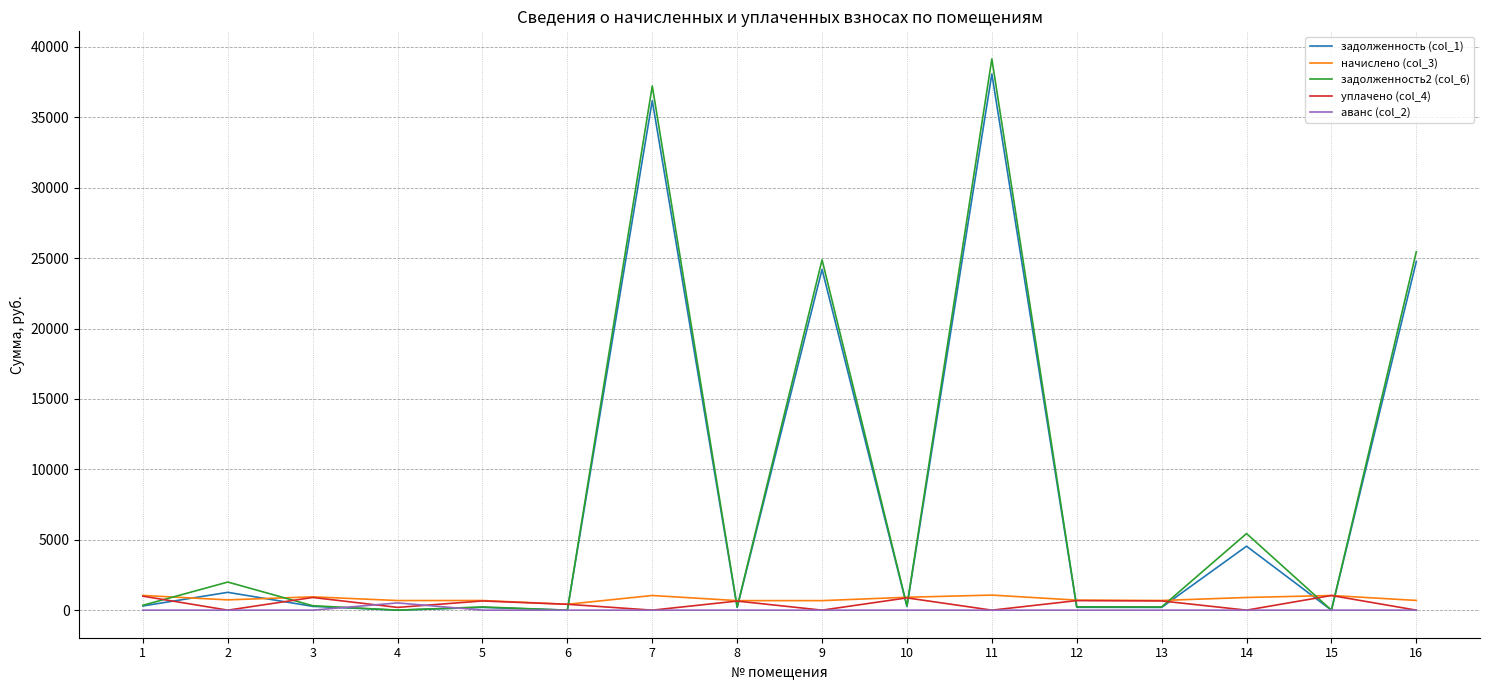

Which series has the widest spread of values?

задолженность2 (col_6)